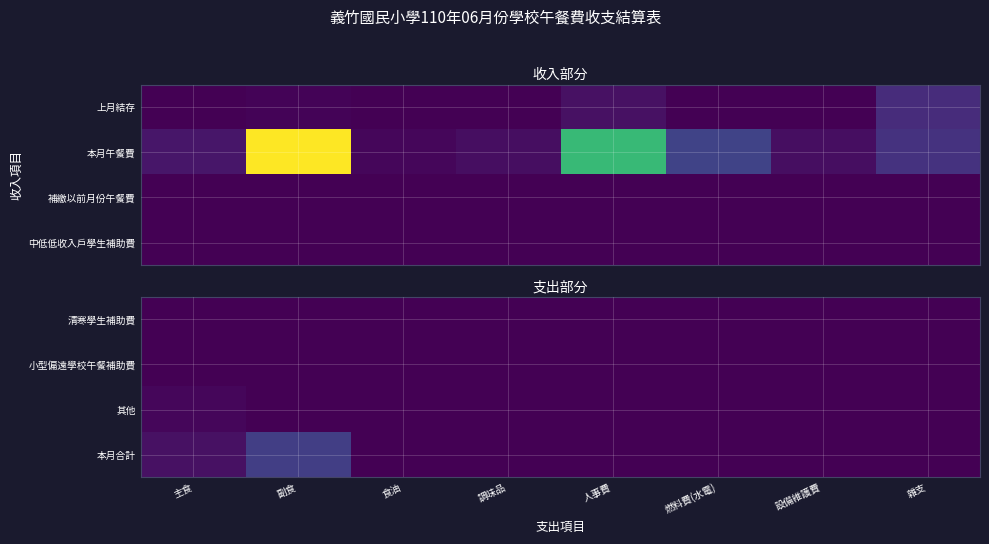

Count the number of categories in the chart.

8